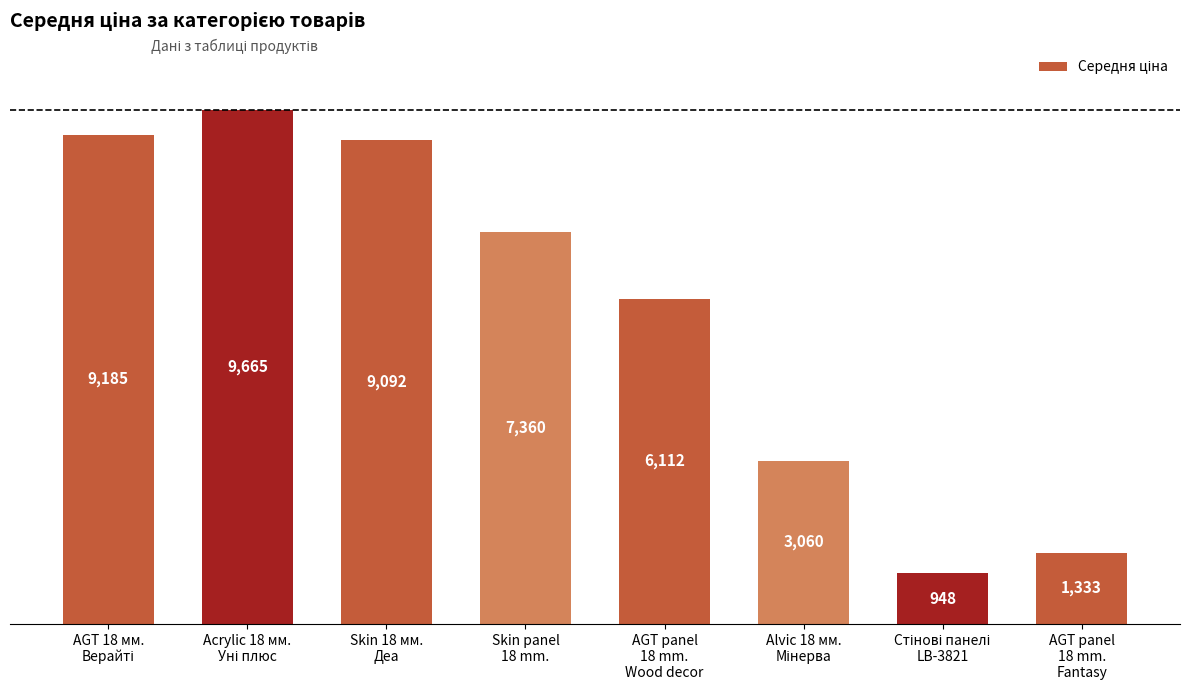

Does the chart contain stacked bars?

No